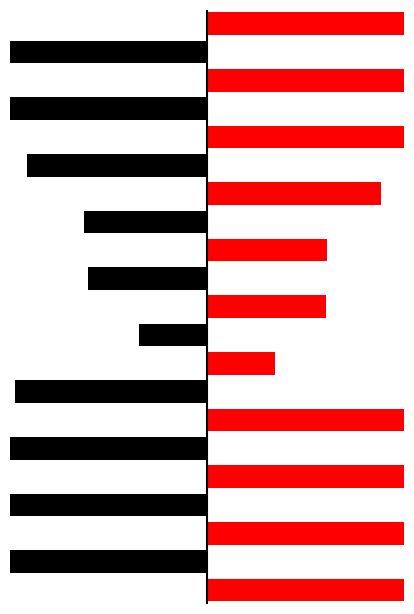

Between 11 and 8, which is larger?

8